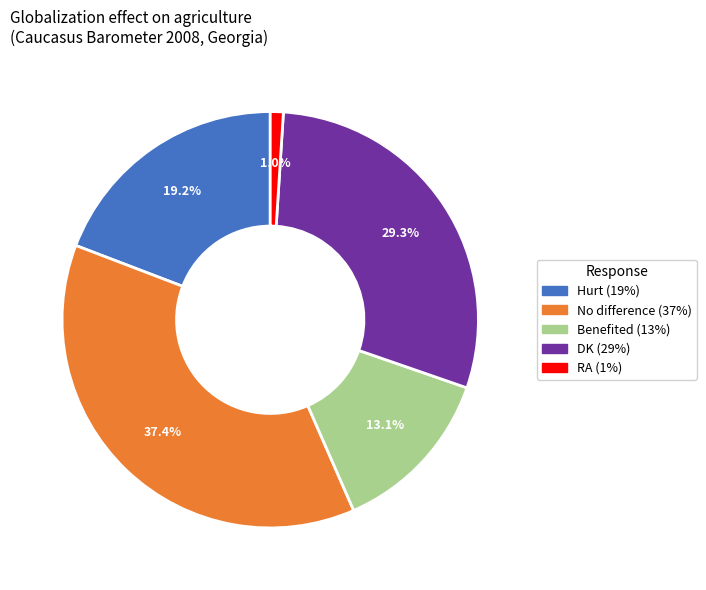

Is the sum of Hurt and No difference greater than half?

Yes